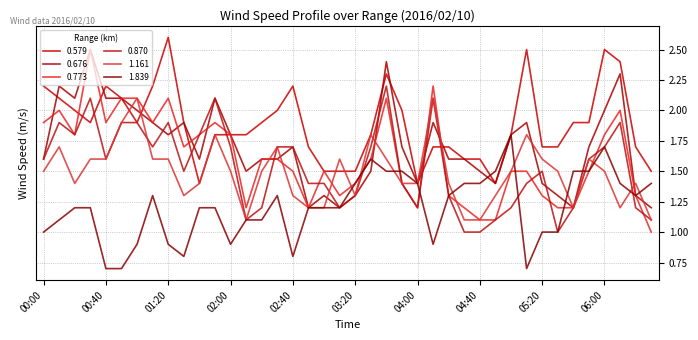

What is the sum of all 0.579 values?

75.3